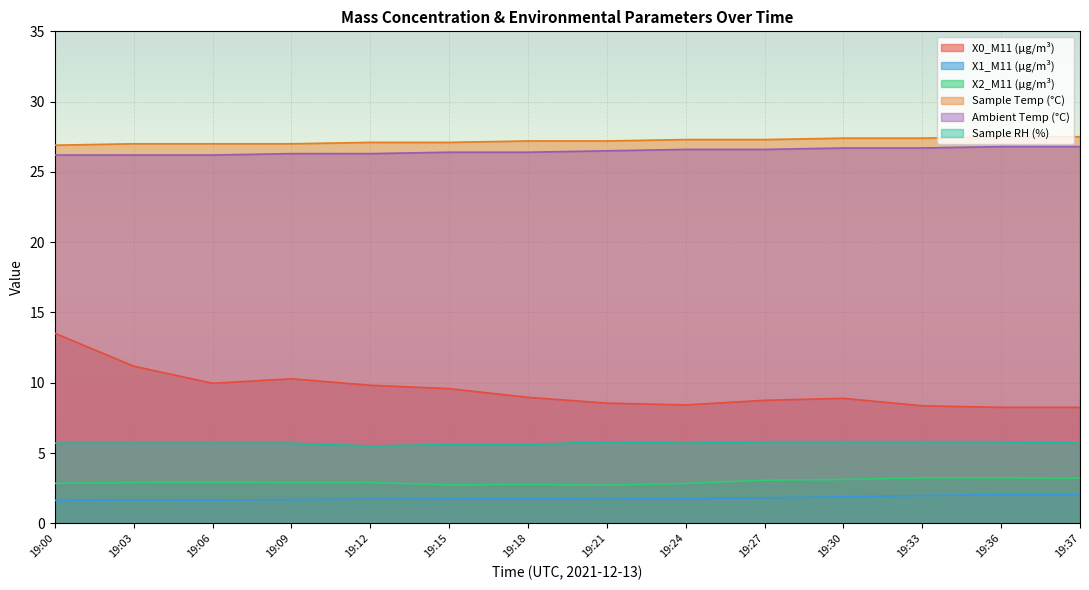

True or false: X0_M11 (μg/m³) and X1_M11 (μg/m³) intersect in this chart.

False